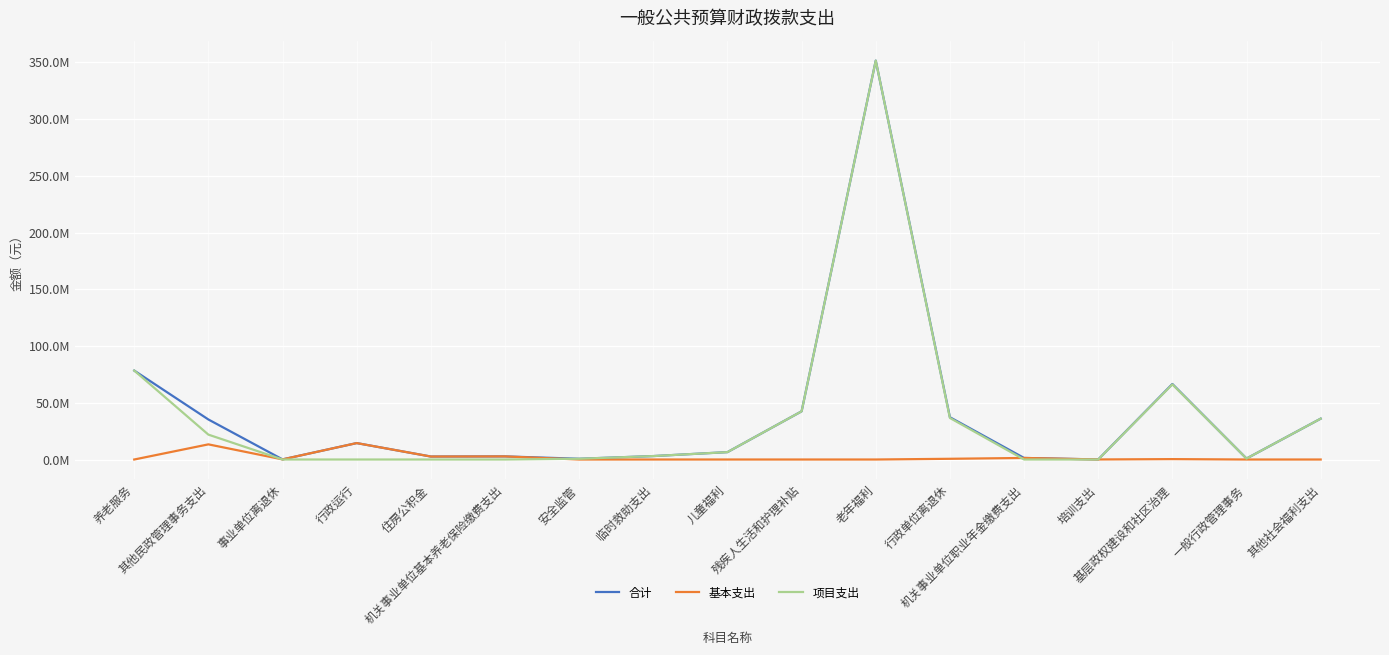

Which series has the largest range (max minus min)?

项目支出